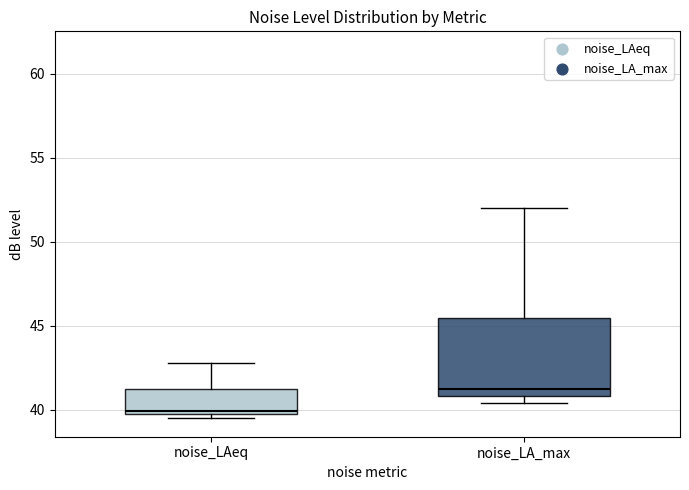

Reading left to right, transcribe this box plot: for each box, give where its median line is, the range the box spans, and where its two whiskers end, as read against the y-axis. The values are not printed on the chart, so give them approximately, as read against the axis.

noise_LAeq: median 40.0, box 39.5 to 41.0, whiskers 39.5 (just below the box's lower edge) to 43.0
noise_LA_max: median 41.0 (just above the box's lower edge), box 41.0 to 45.5, whiskers 40.5 to 52.0